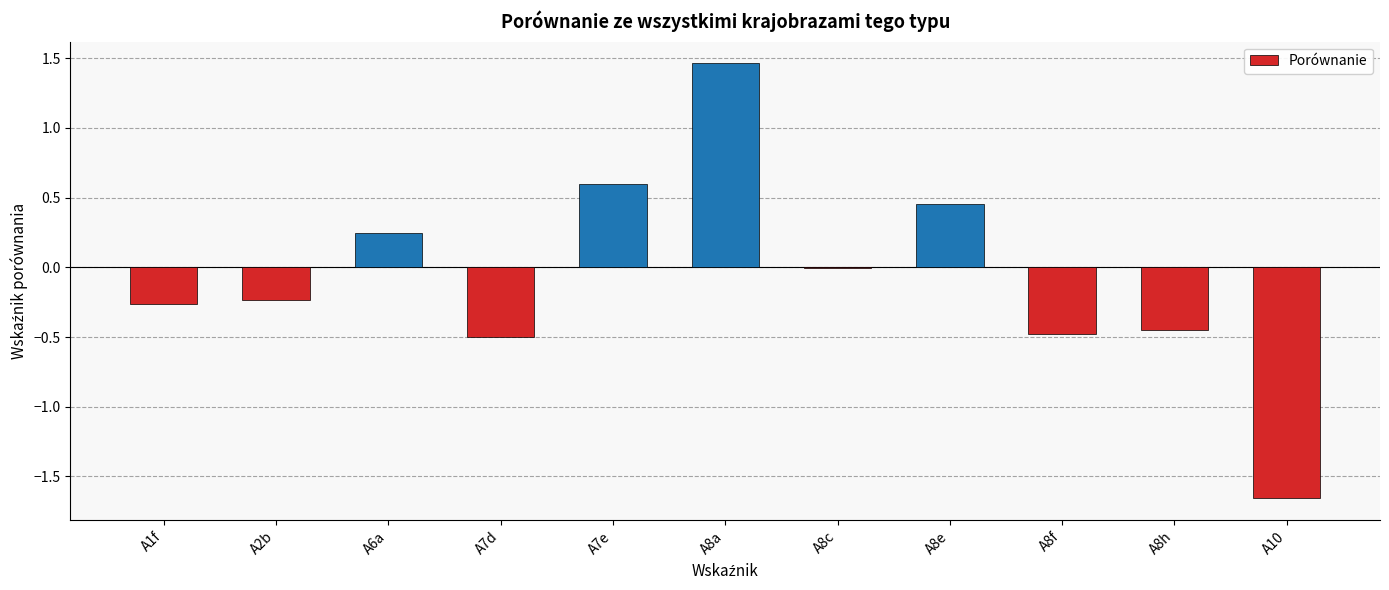

What is the sum of all values?

-0.8